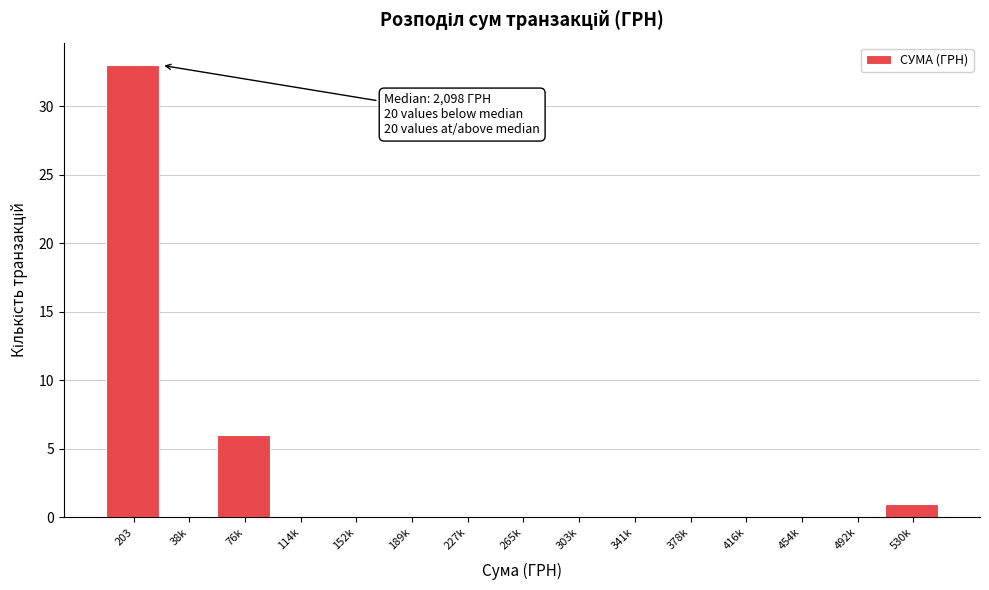

Reading left to right, transcribe all the data shown in this chart.

203=33	38k=0	76k=6	114k=0	152k=0	189k=0	227k=0	265k=0	303k=0	341k=0	378k=0	416k=0	454k=0	492k=0	530k=1